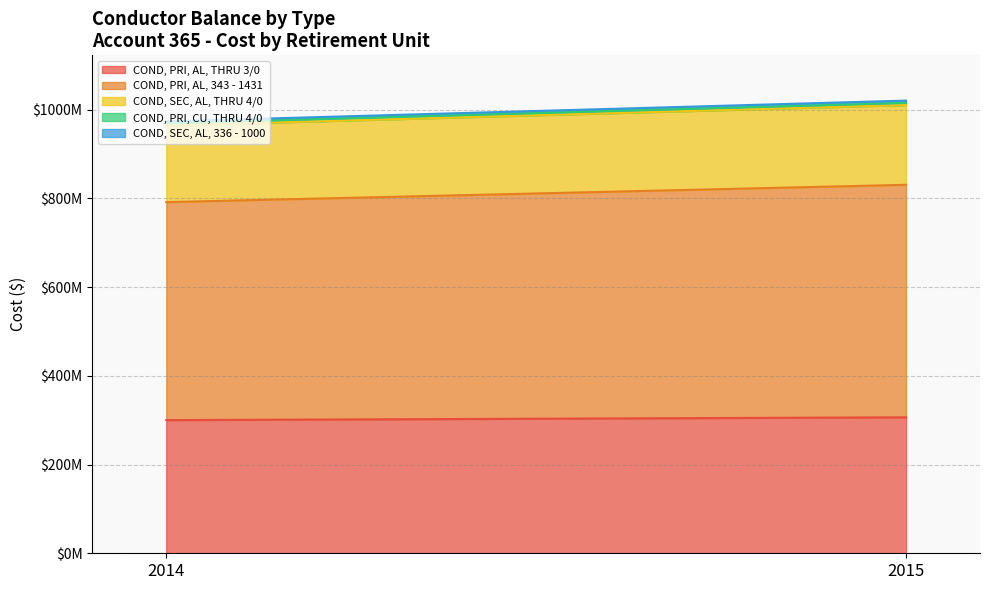

True or false: COND, SEC, AL, THRU 4/0 has a value of 172591969.6 at 2014.

True